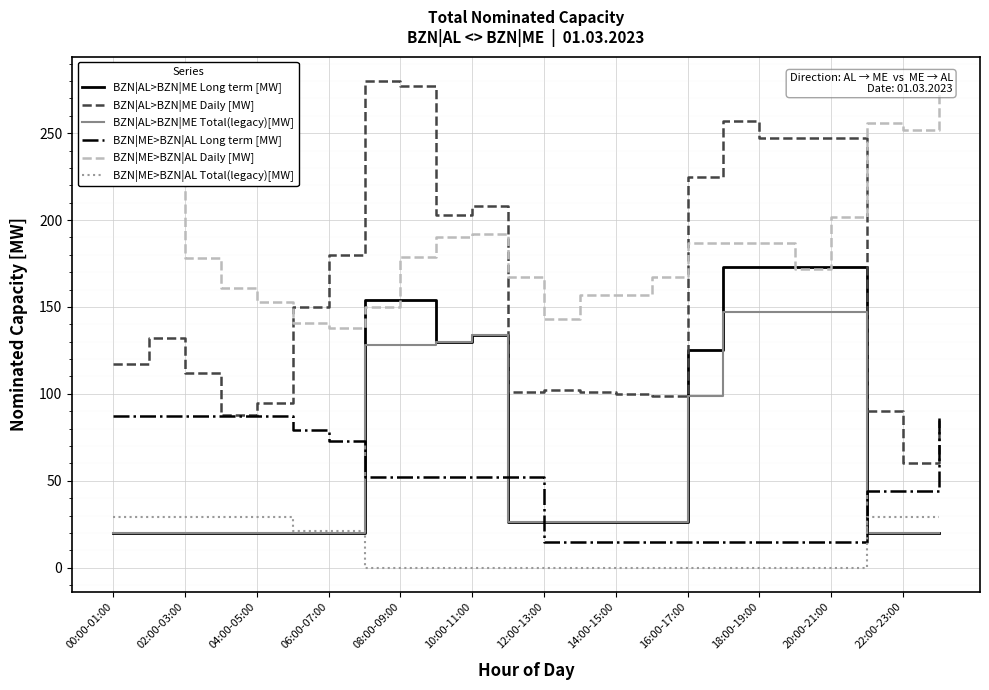

True or false: BZN|ME>BZN|AL Long term [MW] has more than 1 interior local peaks.

False